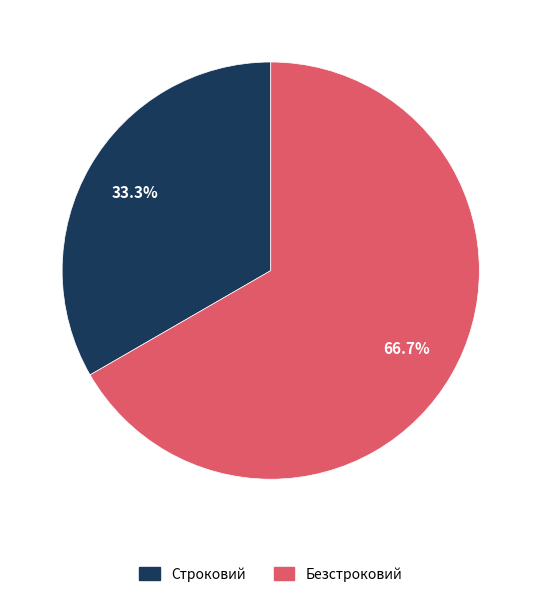

Which has a higher value, Безстроковий or Строковий?

Безстроковий